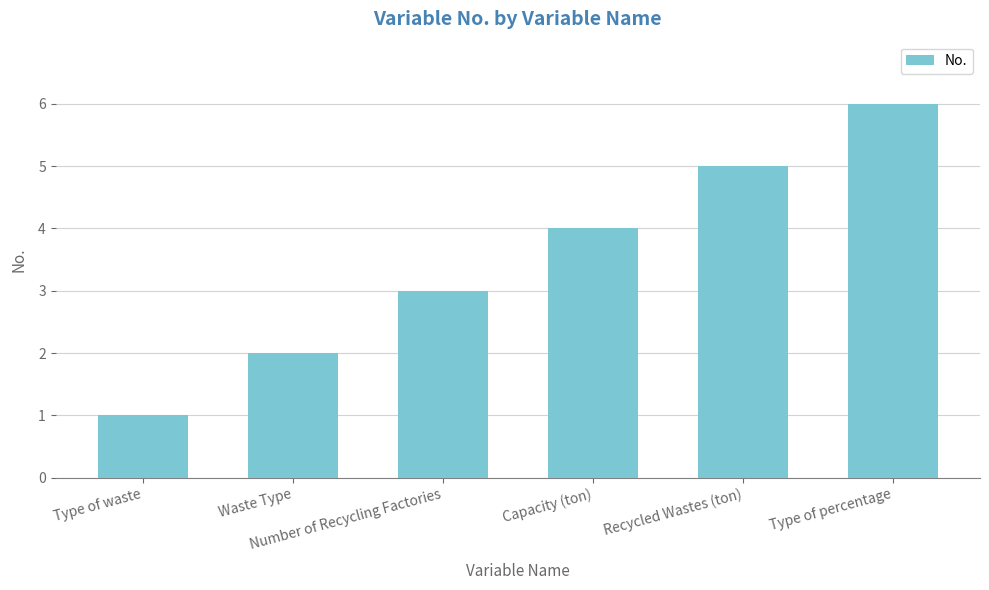

What is the difference between the values at Capacity (ton) and Type of waste?

3